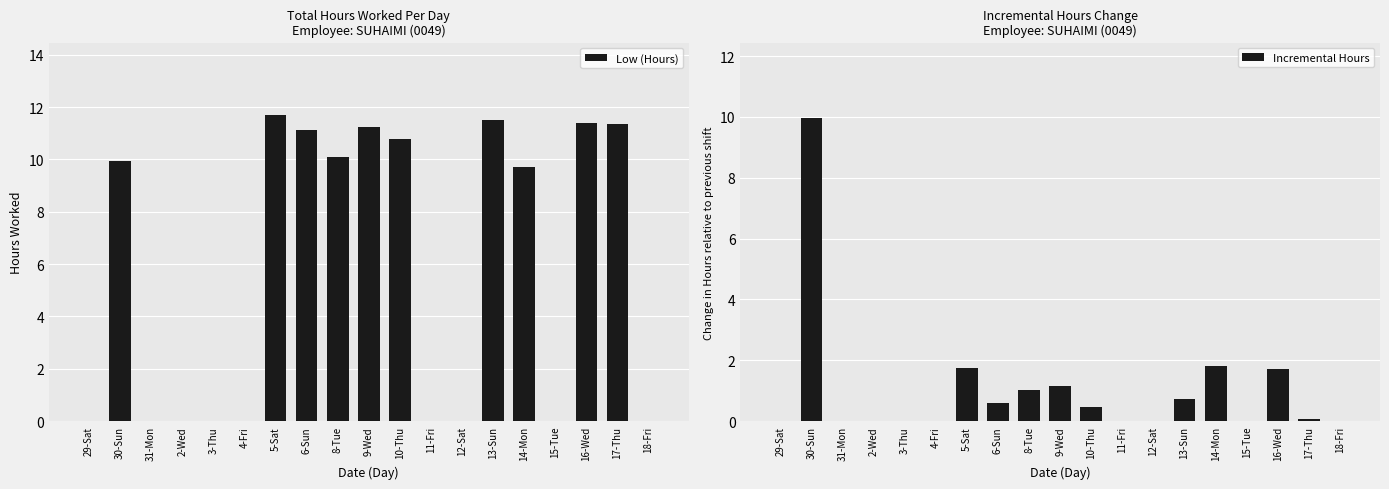

Are the bars grouped side by side (vs. stacked)?

Yes